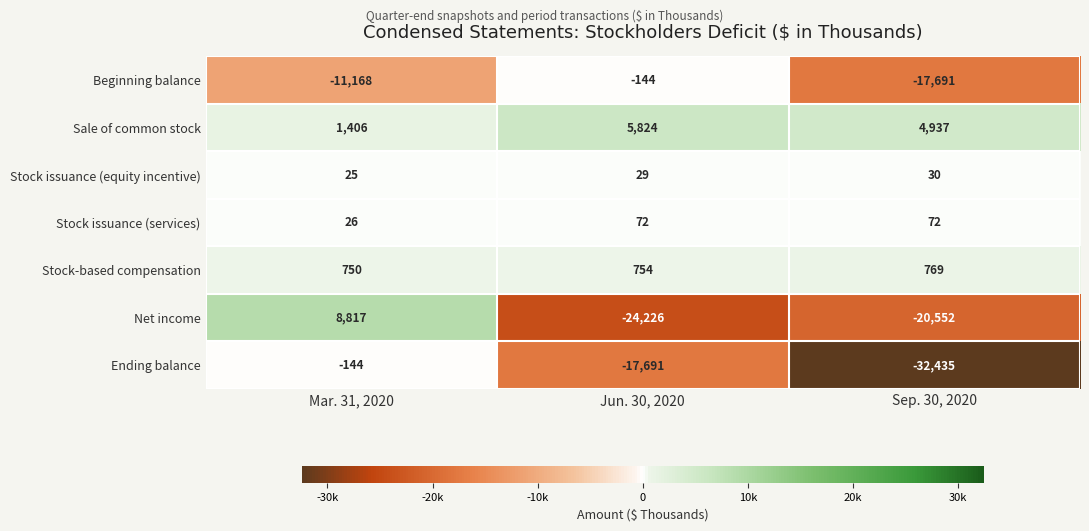

Which series has the largest total across all categories?

Sale of common stock